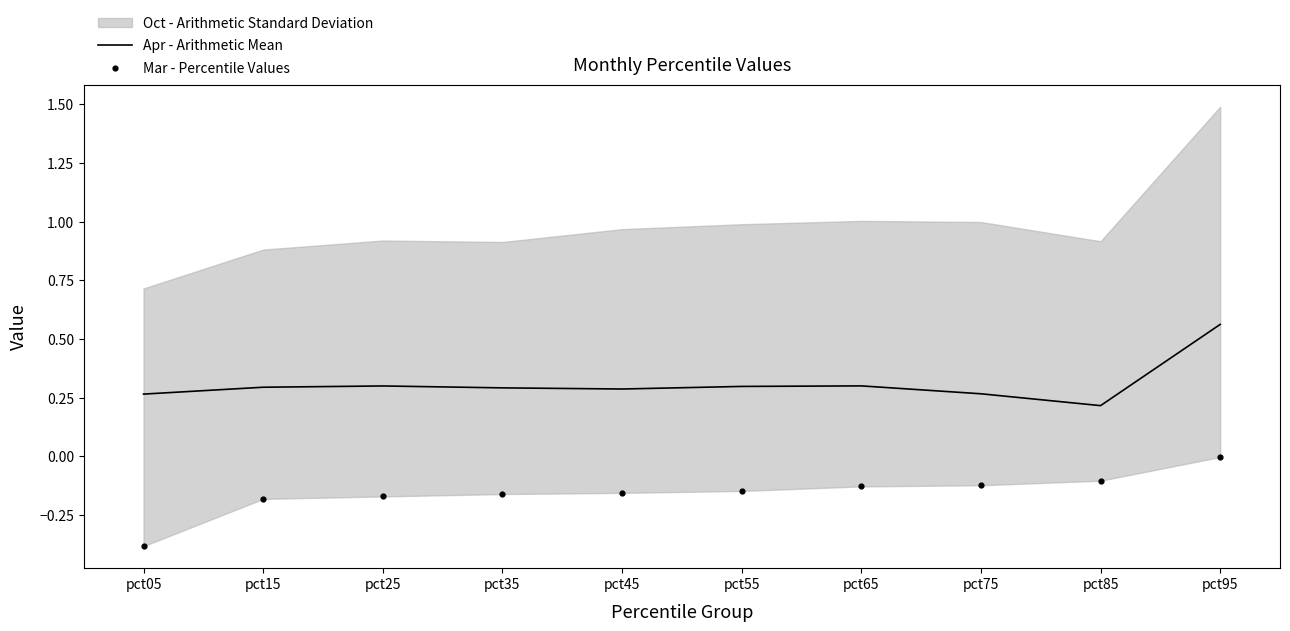

Which series reaches the minimum Y coordinate?

Mar - Percentile Values